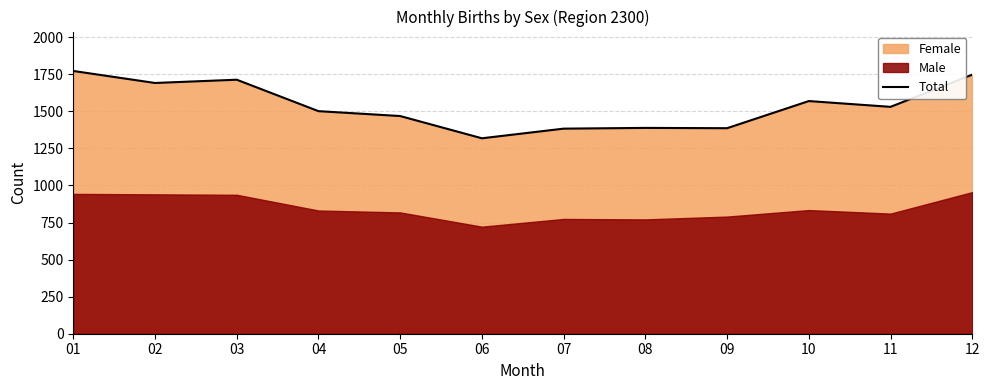

List the labels in order of value, largest first.

01, 12, 03, 02, 10, 11, 04, 05, 08, 09, 07, 06